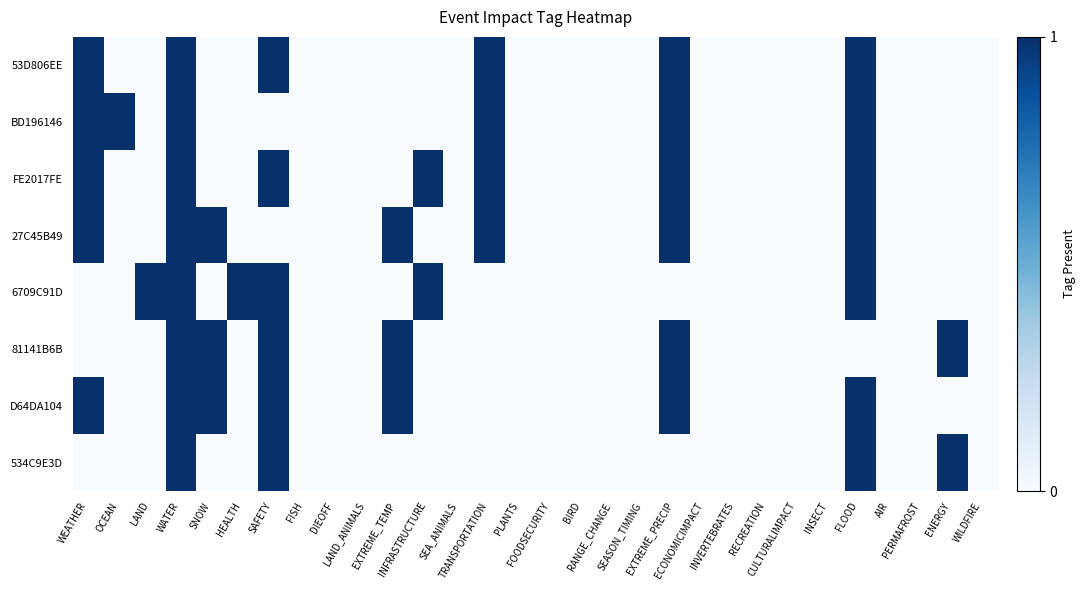

Reading left to right, extract all data points from this chart.

53D806EE: WEATHER=1	OCEAN=0	LAND=0	WATER=1	SNOW=0	HEALTH=0	SAFETY=1	FISH=0	DIEOFF=0	LAND_ANIMALS=0	EXTREME_TEMP=0	INFRASTRUCTURE=0	SEA_ANIMALS=0	TRANSPORTATION=1	PLANTS=0	FOODSECURITY=0	BIRD=0	RANGE_CHANGE=0	SEASON_TIMING=0	EXTREME_PRECIP=1	ECONOMICIMPACT=0	INVERTEBRATES=0	RECREATION=0	CULTURALIMPACT=0	INSECT=0	FLOOD=1	AIR=0	PERMAFROST=0	ENERGY=0	WILDFIRE=0
BD196146: WEATHER=1	OCEAN=1	LAND=0	WATER=1	SNOW=0	HEALTH=0	SAFETY=0	FISH=0	DIEOFF=0	LAND_ANIMALS=0	EXTREME_TEMP=0	INFRASTRUCTURE=0	SEA_ANIMALS=0	TRANSPORTATION=1	PLANTS=0	FOODSECURITY=0	BIRD=0	RANGE_CHANGE=0	SEASON_TIMING=0	EXTREME_PRECIP=1	ECONOMICIMPACT=0	INVERTEBRATES=0	RECREATION=0	CULTURALIMPACT=0	INSECT=0	FLOOD=1	AIR=0	PERMAFROST=0	ENERGY=0	WILDFIRE=0
FE2017FE: WEATHER=1	OCEAN=0	LAND=0	WATER=1	SNOW=0	HEALTH=0	SAFETY=1	FISH=0	DIEOFF=0	LAND_ANIMALS=0	EXTREME_TEMP=0	INFRASTRUCTURE=1	SEA_ANIMALS=0	TRANSPORTATION=1	PLANTS=0	FOODSECURITY=0	BIRD=0	RANGE_CHANGE=0	SEASON_TIMING=0	EXTREME_PRECIP=1	ECONOMICIMPACT=0	INVERTEBRATES=0	RECREATION=0	CULTURALIMPACT=0	INSECT=0	FLOOD=1	AIR=0	PERMAFROST=0	ENERGY=0	WILDFIRE=0
27C45B49: WEATHER=1	OCEAN=0	LAND=0	WATER=1	SNOW=1	HEALTH=0	SAFETY=0	FISH=0	DIEOFF=0	LAND_ANIMALS=0	EXTREME_TEMP=1	INFRASTRUCTURE=0	SEA_ANIMALS=0	TRANSPORTATION=1	PLANTS=0	FOODSECURITY=0	BIRD=0	RANGE_CHANGE=0	SEASON_TIMING=0	EXTREME_PRECIP=1	ECONOMICIMPACT=0	INVERTEBRATES=0	RECREATION=0	CULTURALIMPACT=0	INSECT=0	FLOOD=1	AIR=0	PERMAFROST=0	ENERGY=0	WILDFIRE=0
6709C91D: WEATHER=0	OCEAN=0	LAND=1	WATER=1	SNOW=0	HEALTH=1	SAFETY=1	FISH=0	DIEOFF=0	LAND_ANIMALS=0	EXTREME_TEMP=0	INFRASTRUCTURE=1	SEA_ANIMALS=0	TRANSPORTATION=0	PLANTS=0	FOODSECURITY=0	BIRD=0	RANGE_CHANGE=0	SEASON_TIMING=0	EXTREME_PRECIP=0	ECONOMICIMPACT=0	INVERTEBRATES=0	RECREATION=0	CULTURALIMPACT=0	INSECT=0	FLOOD=1	AIR=0	PERMAFROST=0	ENERGY=0	WILDFIRE=0
81141B6B: WEATHER=0	OCEAN=0	LAND=0	WATER=1	SNOW=1	HEALTH=0	SAFETY=1	FISH=0	DIEOFF=0	LAND_ANIMALS=0	EXTREME_TEMP=1	INFRASTRUCTURE=0	SEA_ANIMALS=0	TRANSPORTATION=0	PLANTS=0	FOODSECURITY=0	BIRD=0	RANGE_CHANGE=0	SEASON_TIMING=0	EXTREME_PRECIP=1	ECONOMICIMPACT=0	INVERTEBRATES=0	RECREATION=0	CULTURALIMPACT=0	INSECT=0	FLOOD=0	AIR=0	PERMAFROST=0	ENERGY=1	WILDFIRE=0
D64DA104: WEATHER=1	OCEAN=0	LAND=0	WATER=1	SNOW=1	HEALTH=0	SAFETY=1	FISH=0	DIEOFF=0	LAND_ANIMALS=0	EXTREME_TEMP=1	INFRASTRUCTURE=0	SEA_ANIMALS=0	TRANSPORTATION=0	PLANTS=0	FOODSECURITY=0	BIRD=0	RANGE_CHANGE=0	SEASON_TIMING=0	EXTREME_PRECIP=1	ECONOMICIMPACT=0	INVERTEBRATES=0	RECREATION=0	CULTURALIMPACT=0	INSECT=0	FLOOD=1	AIR=0	PERMAFROST=0	ENERGY=0	WILDFIRE=0
534C9E3D: WEATHER=0	OCEAN=0	LAND=0	WATER=1	SNOW=0	HEALTH=0	SAFETY=1	FISH=0	DIEOFF=0	LAND_ANIMALS=0	EXTREME_TEMP=0	INFRASTRUCTURE=0	SEA_ANIMALS=0	TRANSPORTATION=0	PLANTS=0	FOODSECURITY=0	BIRD=0	RANGE_CHANGE=0	SEASON_TIMING=0	EXTREME_PRECIP=0	ECONOMICIMPACT=0	INVERTEBRATES=0	RECREATION=0	CULTURALIMPACT=0	INSECT=0	FLOOD=1	AIR=0	PERMAFROST=0	ENERGY=1	WILDFIRE=0